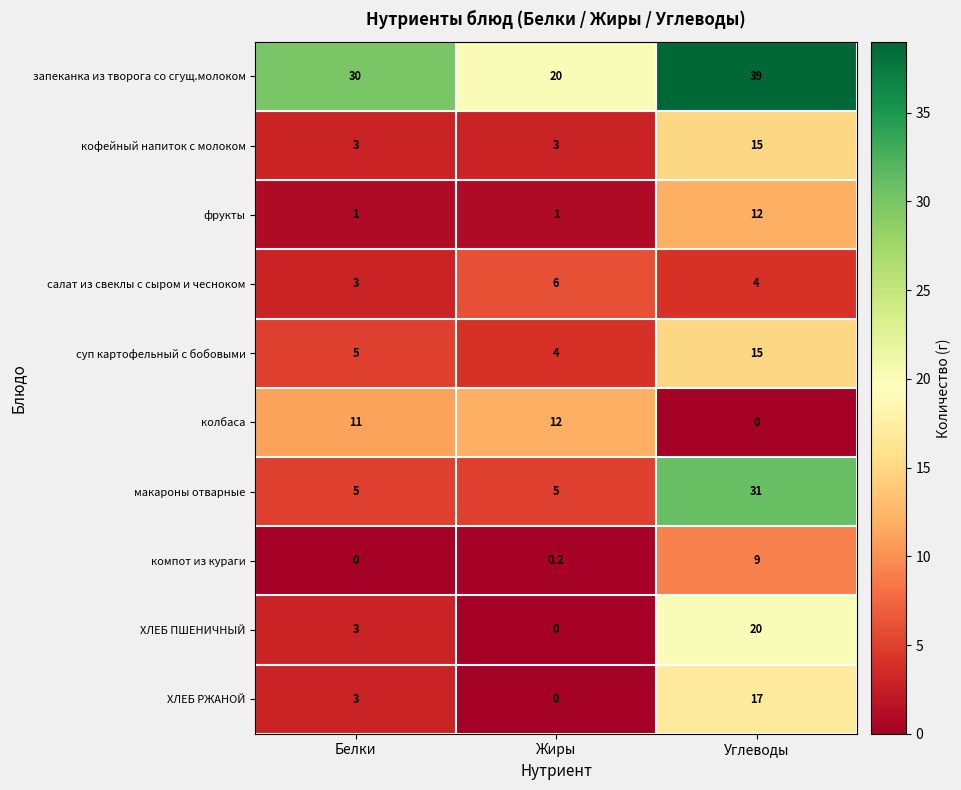

At how many categories does at least one series exceed 21?

2